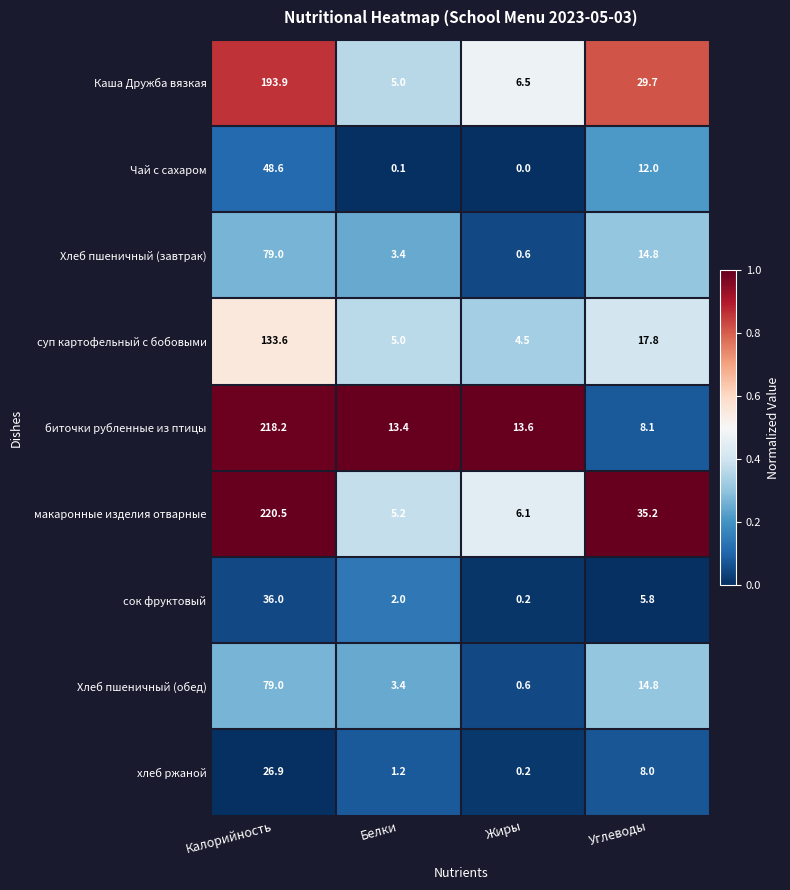

Is it true that Хлеб пшеничный (обед) equals 14.8 at Углеводы?

True